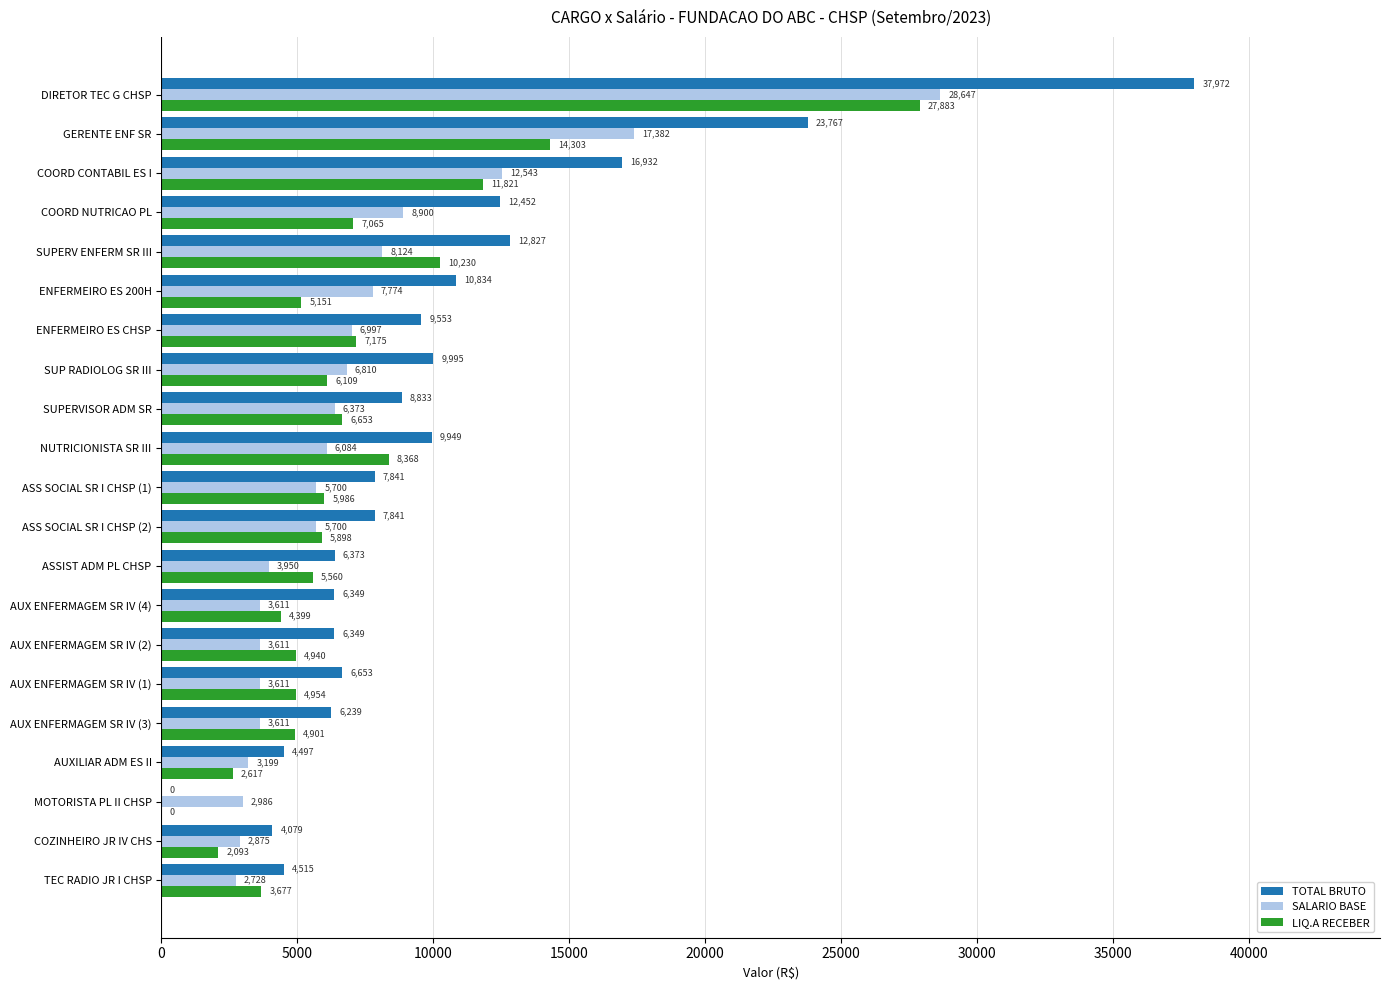

True or false: TOTAL BRUTO has a value of 37971.8 at DIRETOR TEC G CHSP.

True